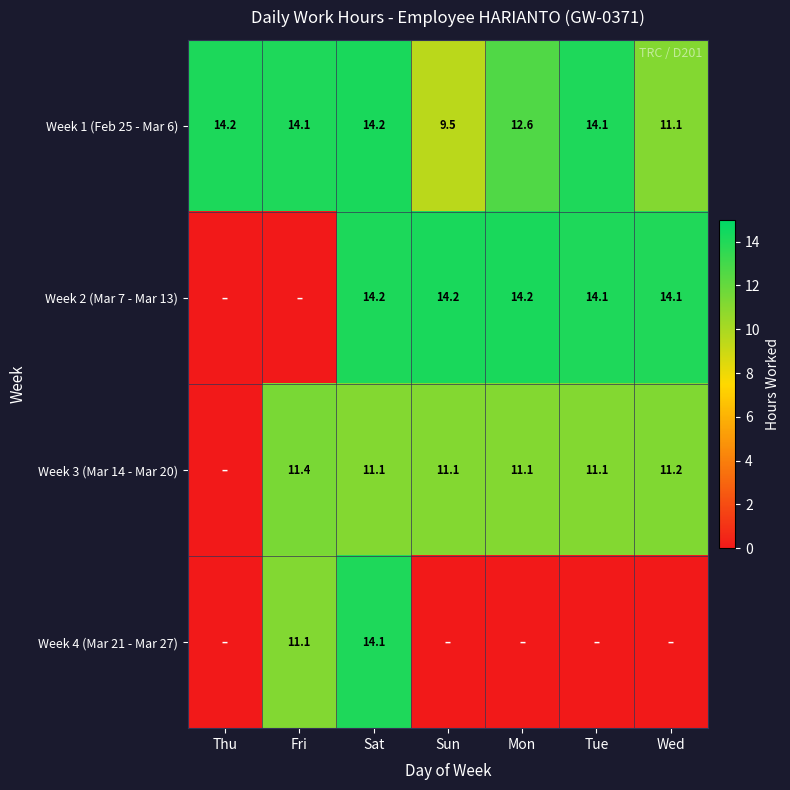

What value does the Week 1 (Feb 25 - Mar 6) series have at Fri?

14.1